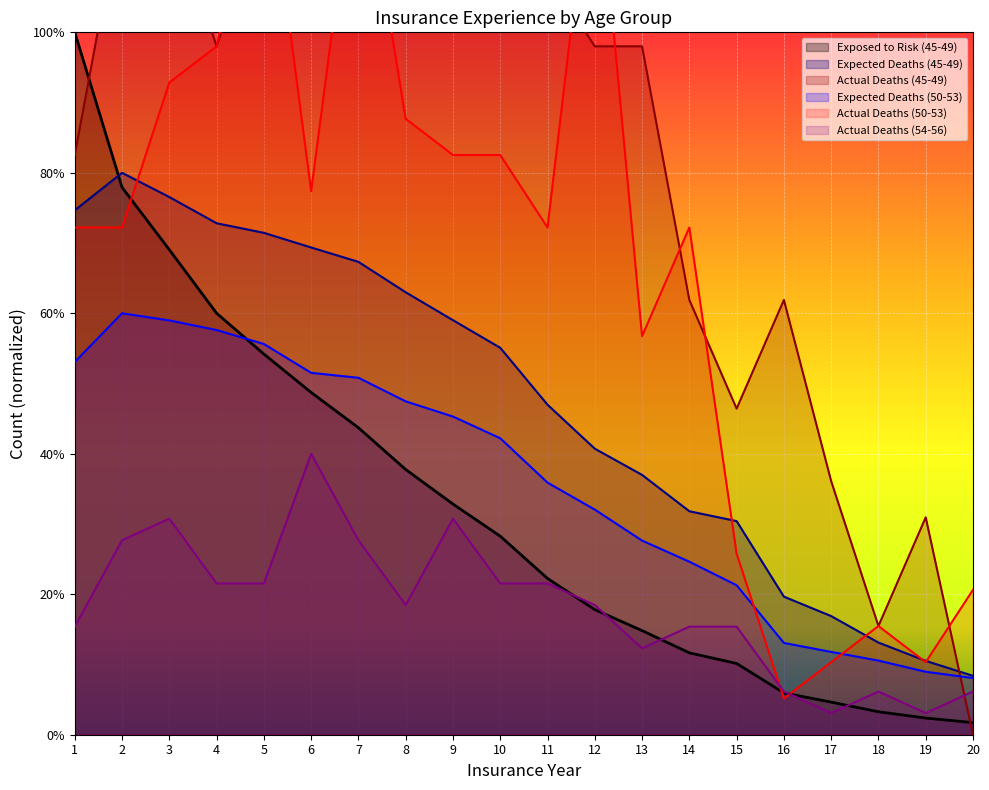

At 4, list the series in order from largest to smallest.

Actual Deaths (45-49), Actual Deaths (50-53), Expected Deaths (45-49), Exposed to Risk (45-49), Expected Deaths (50-53), Actual Deaths (54-56)